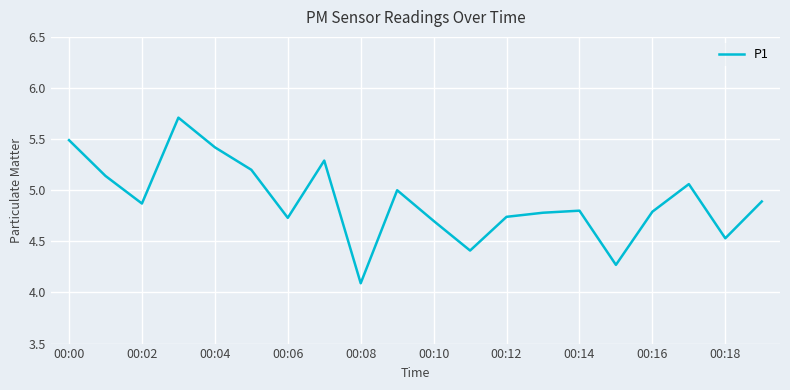

What is the difference between the maximum and minimum values?

1.6